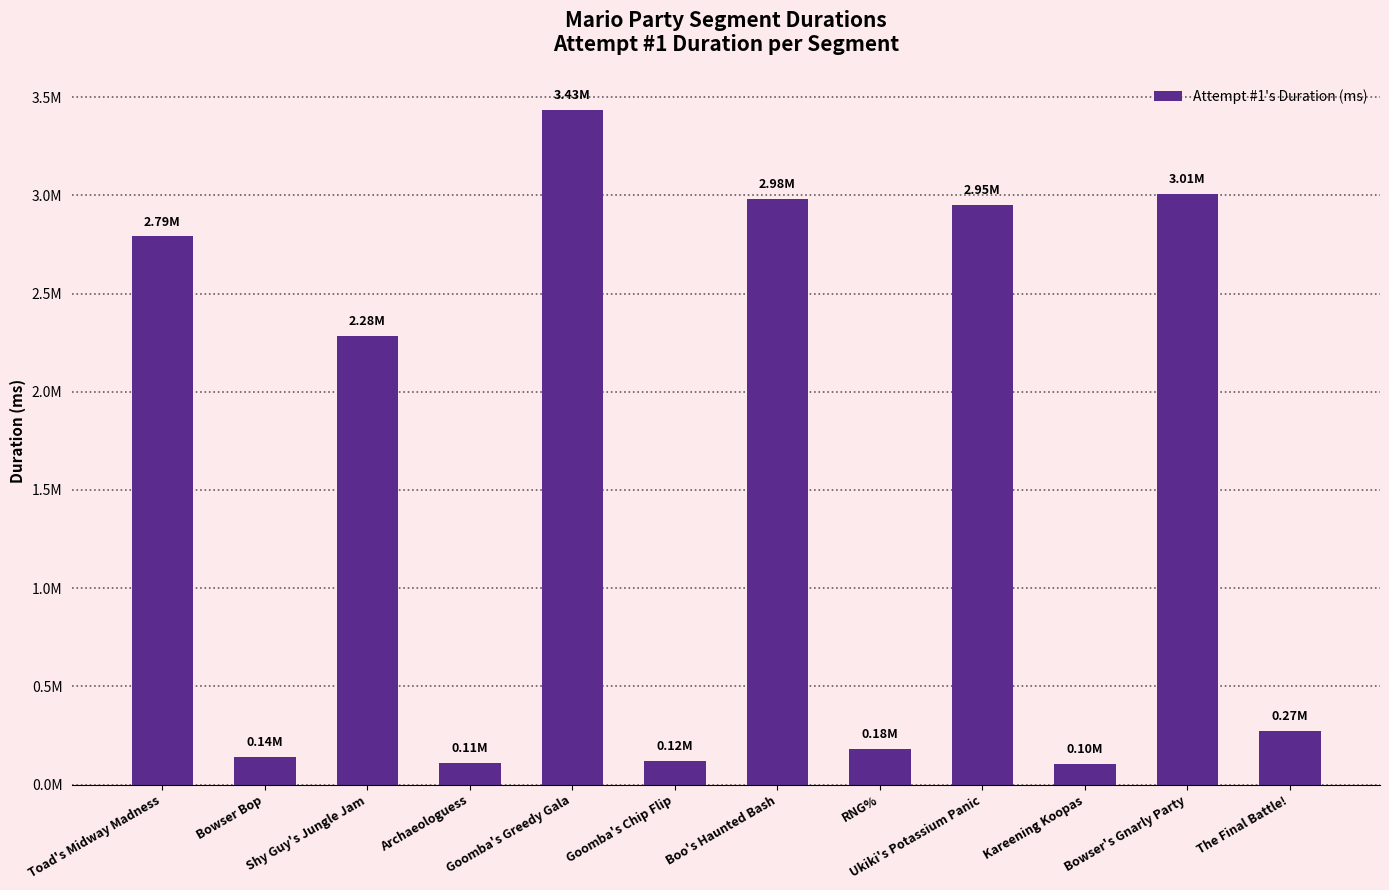

How many series are shown in this chart?

1